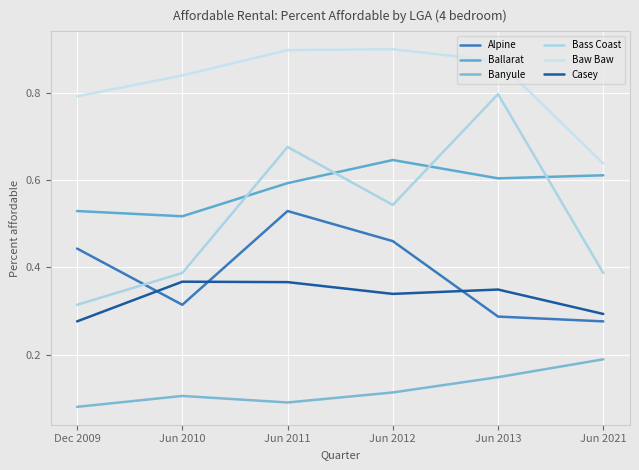

What is the highest value of the Bass Coast series?

0.8